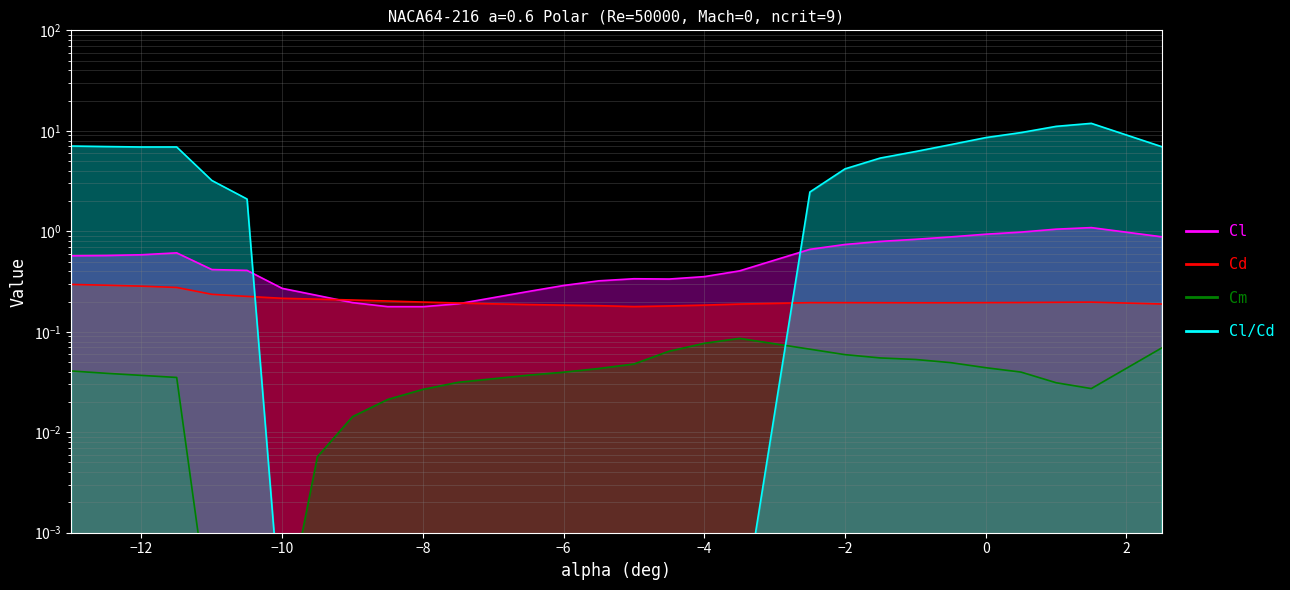

At which category does Cl reach its first local valley?

-8